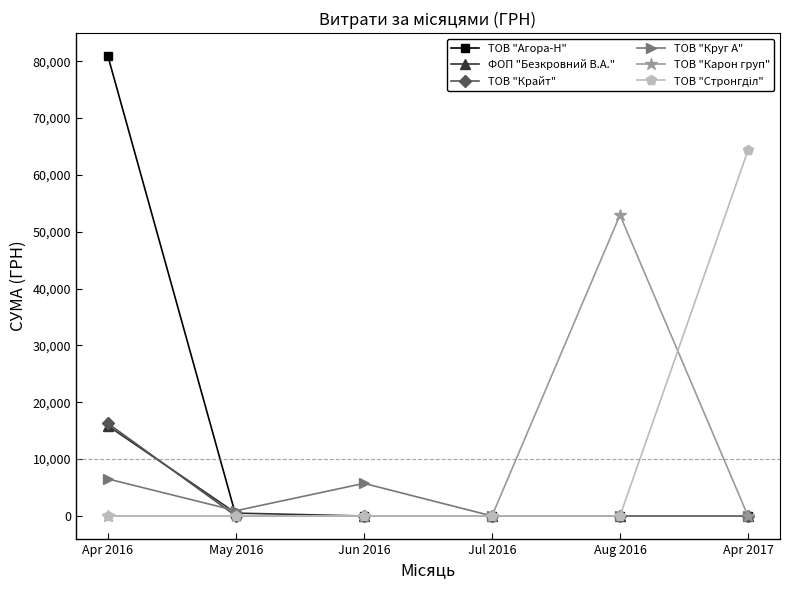

Which series has the largest total across all categories?

ТОВ "Агора-Н"